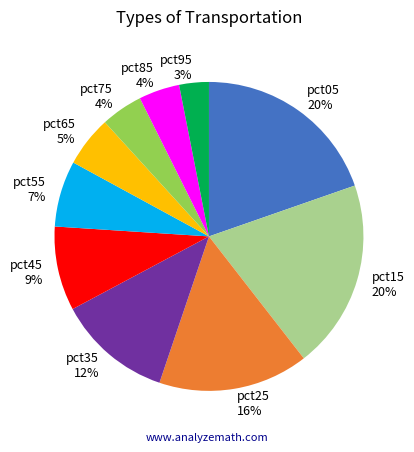

What percentage is the pct45 slice, to the nearest percent?

9%